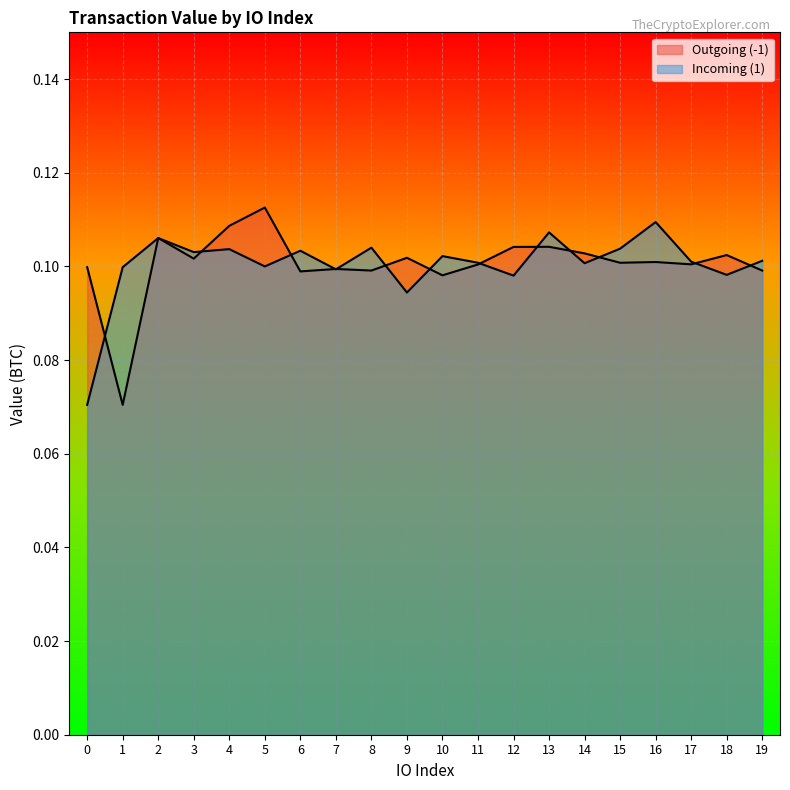

What value does the Incoming (1) series have at 3?

0.1